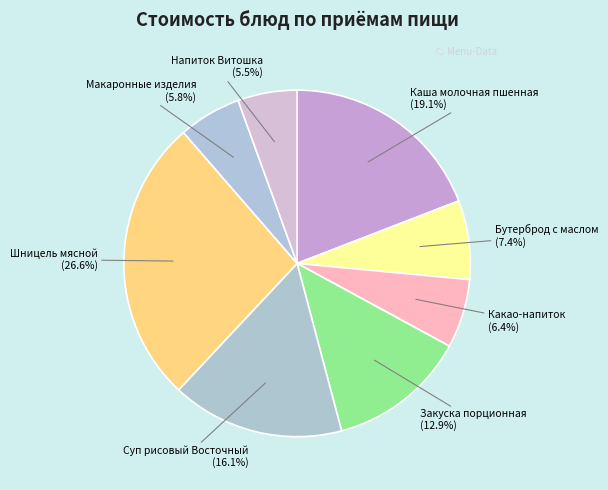

To the nearest percent, what is the combined percentage of Шницель мясной and Макаронные изделия?

32%